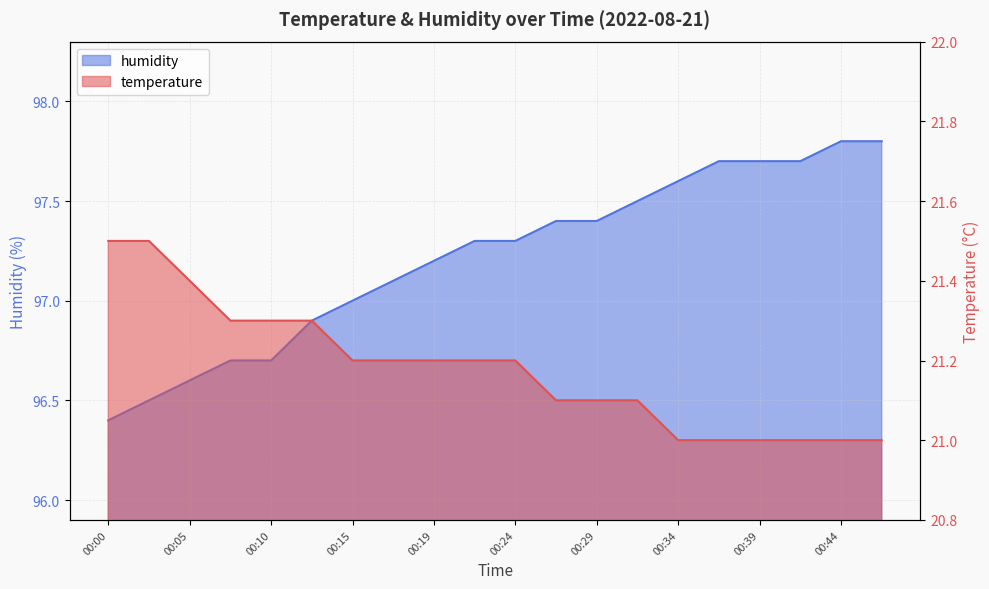

True or false: temperature and humidity intersect in this chart.

False